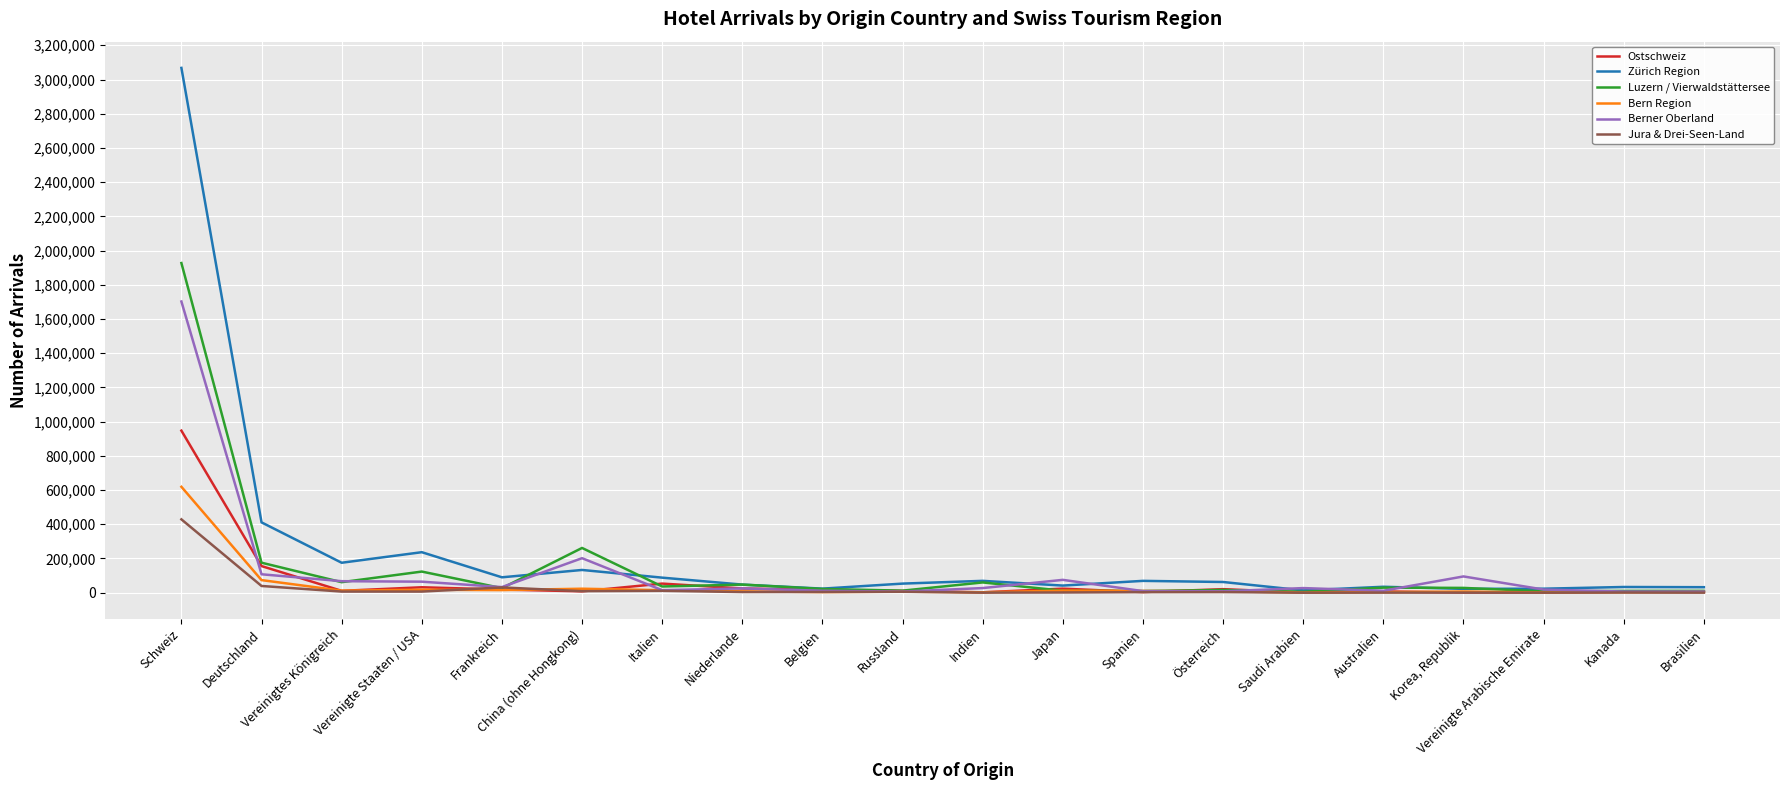

Which series has the widest spread of values?

Zürich Region